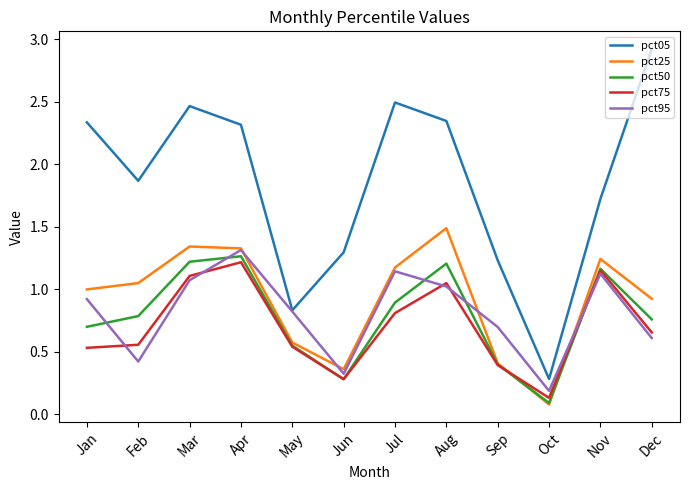

At which label does pct25 reach its minimum?

Oct